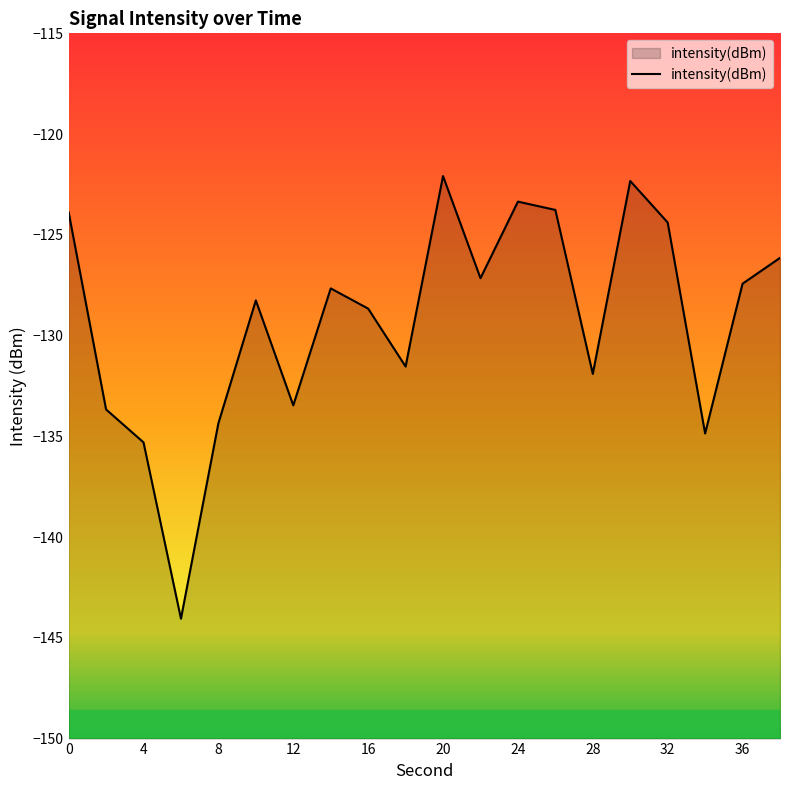

What is the difference between the maximum and minimum values?

22.0